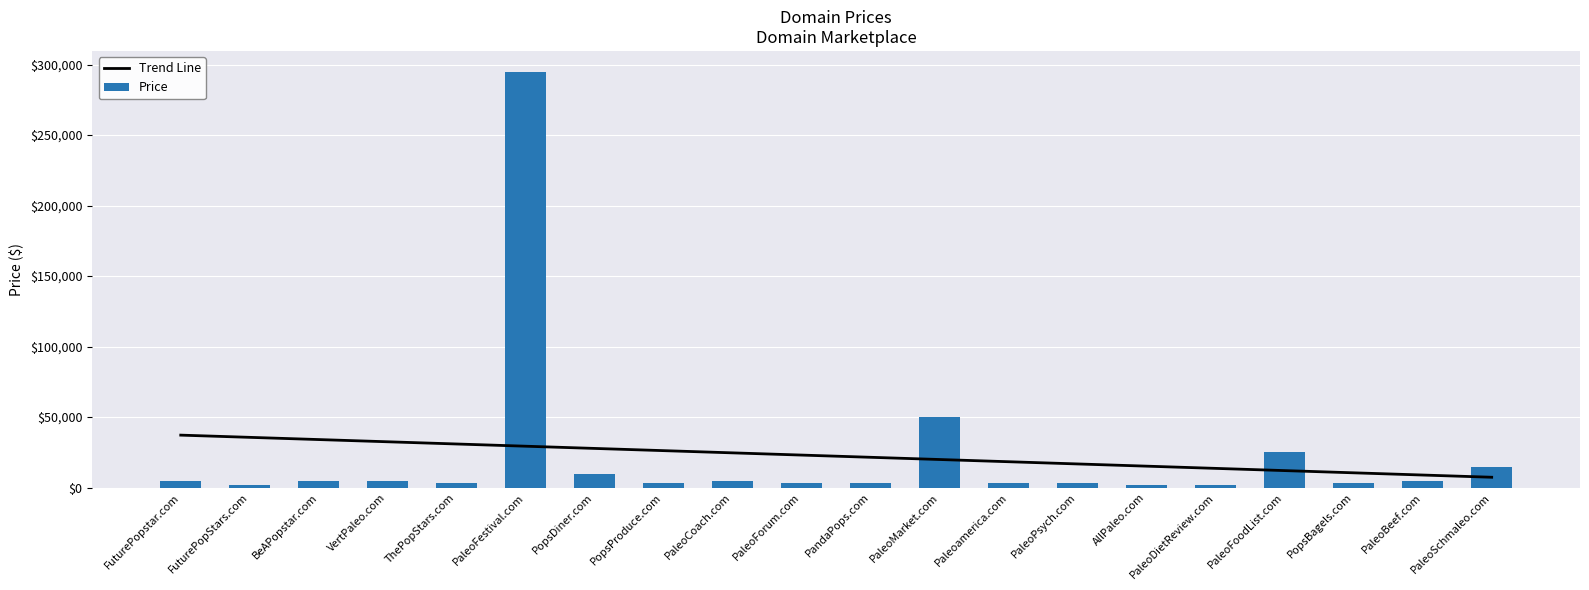

The value of Trend Line at PandaPops.com is 21451.9. True or false?

True